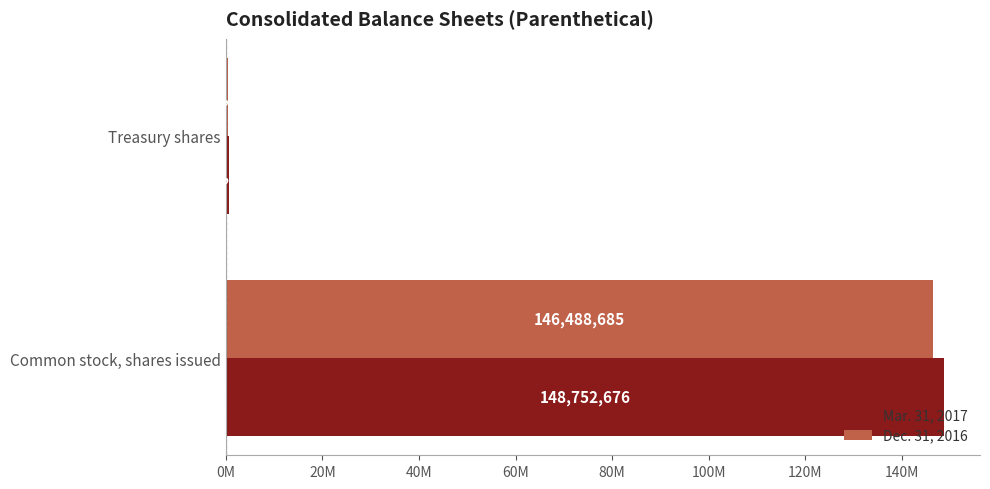

What are all the series names shown in the legend?

Mar. 31, 2017, Dec. 31, 2016